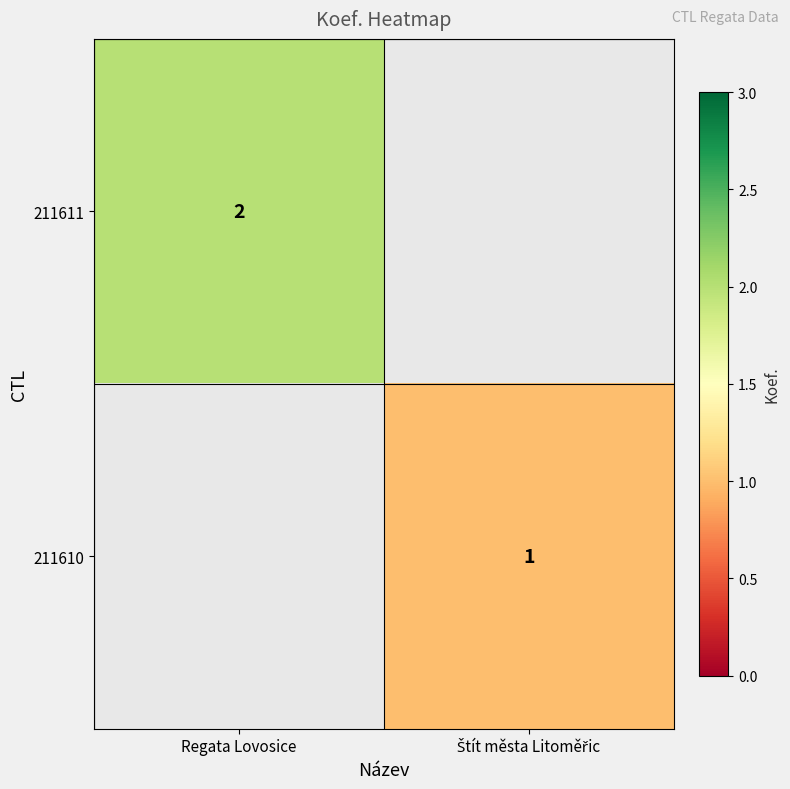

Is it true that 211611 equals 2 at Regata Lovosice?

True